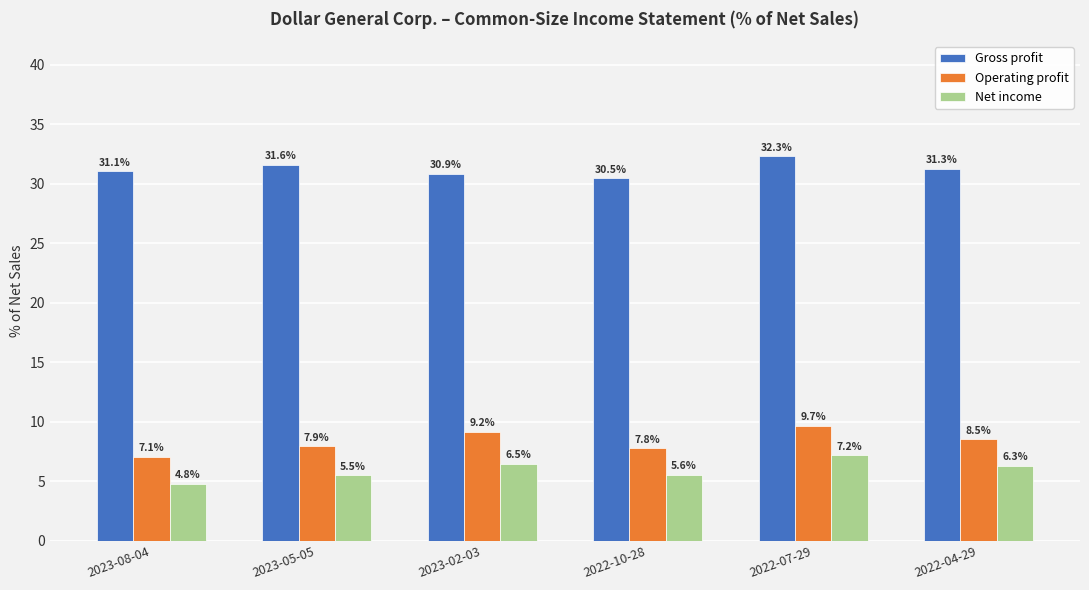

Reading right to left, list all the values displayed in this chart.

Gross profit: 31.3	32.3	30.5	30.9	31.6	31.1
Operating profit: 8.5	9.7	7.8	9.2	7.9	7.1
Net income: 6.3	7.2	5.6	6.5	5.5	4.8